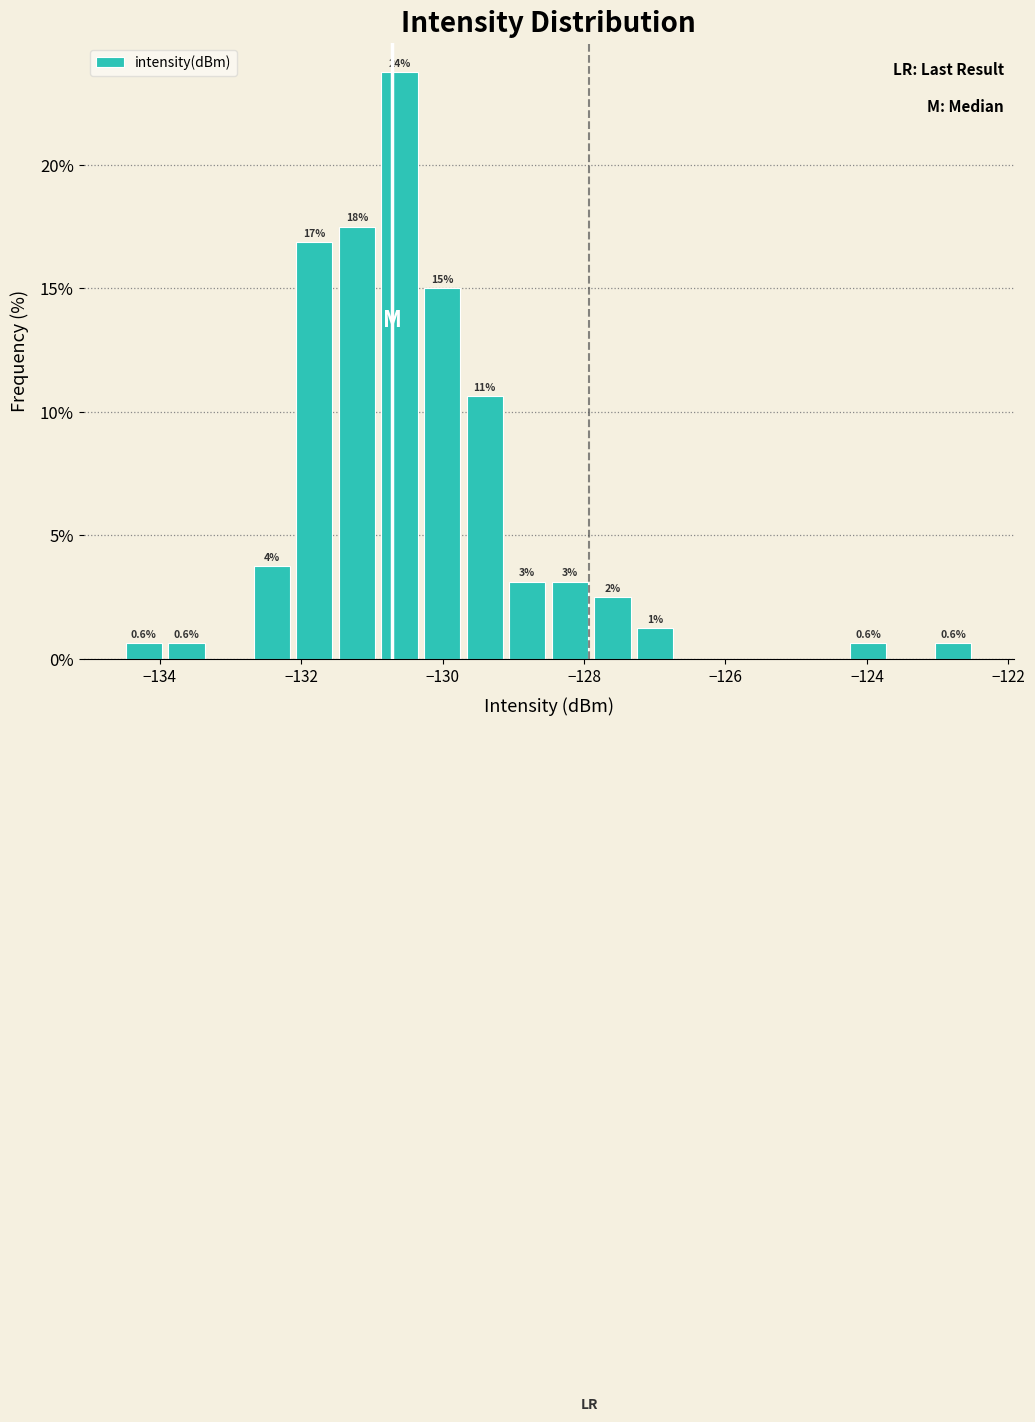

Around what value on the x-axis is the tallest bar? Give the approximate position of its centre, as read against the axis.

-130.6